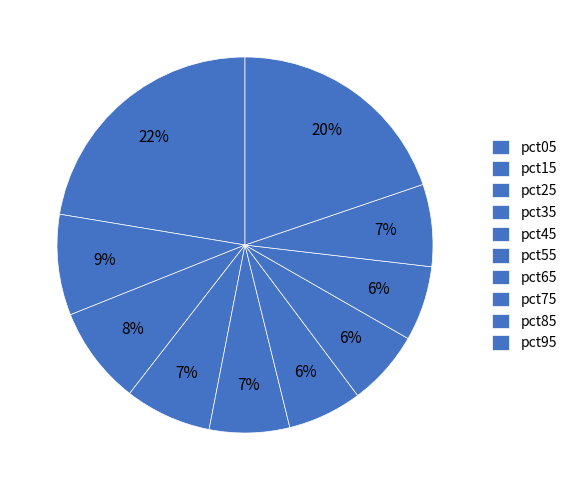

To the nearest percent, what percentage of the pie is pct15?

9%